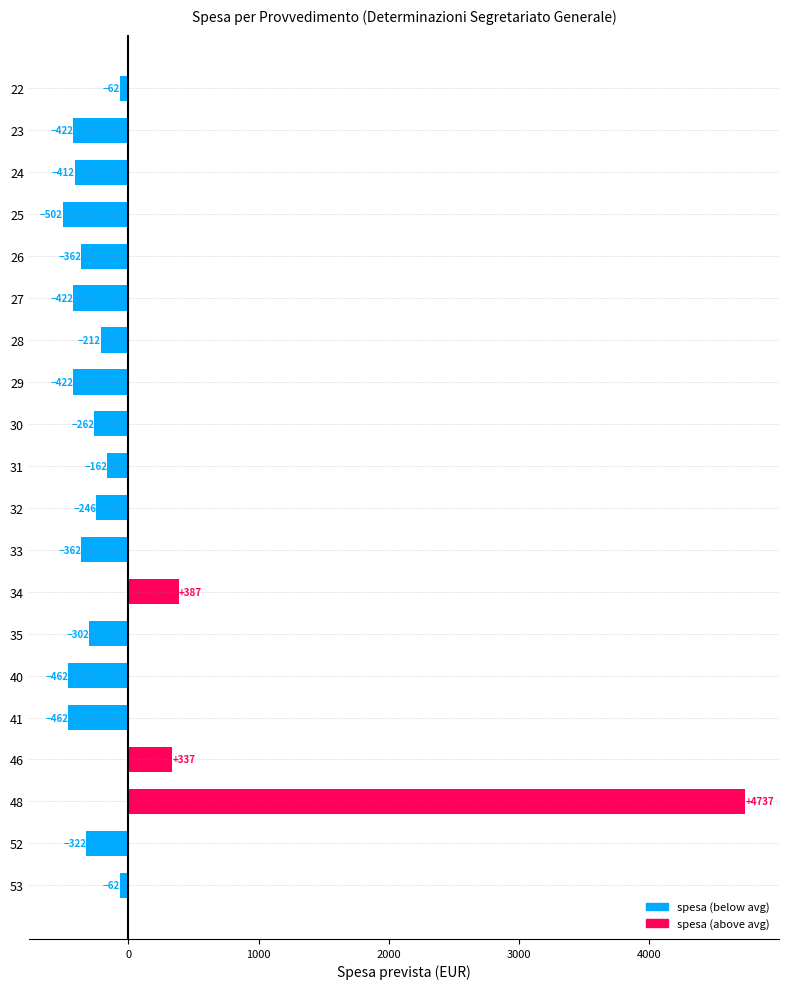

What is the difference between the values at 31 and 35?

140.0